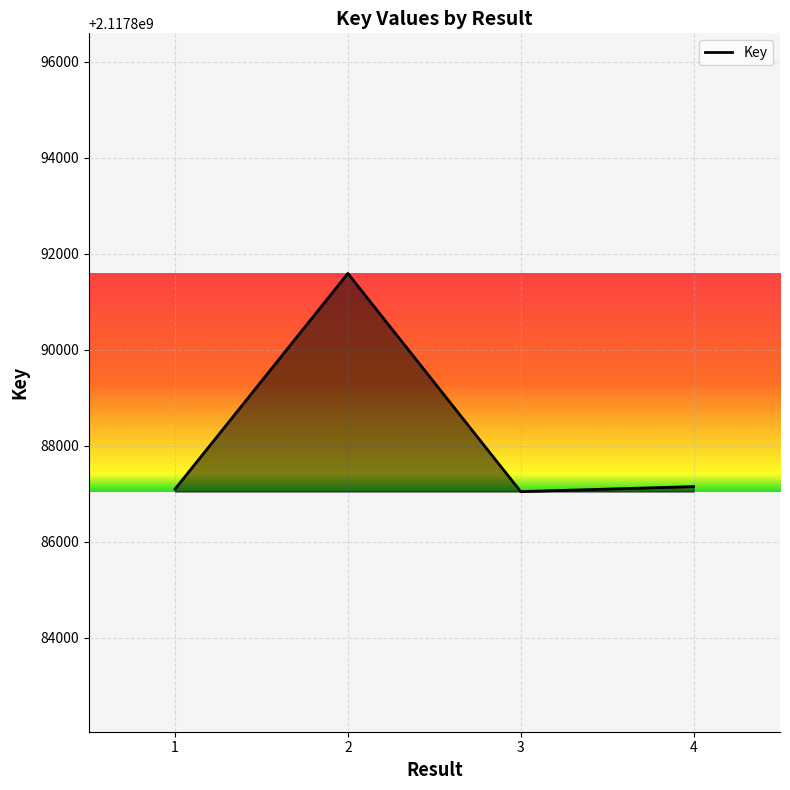

Is it true that the value at 4 is 2117887151?

True